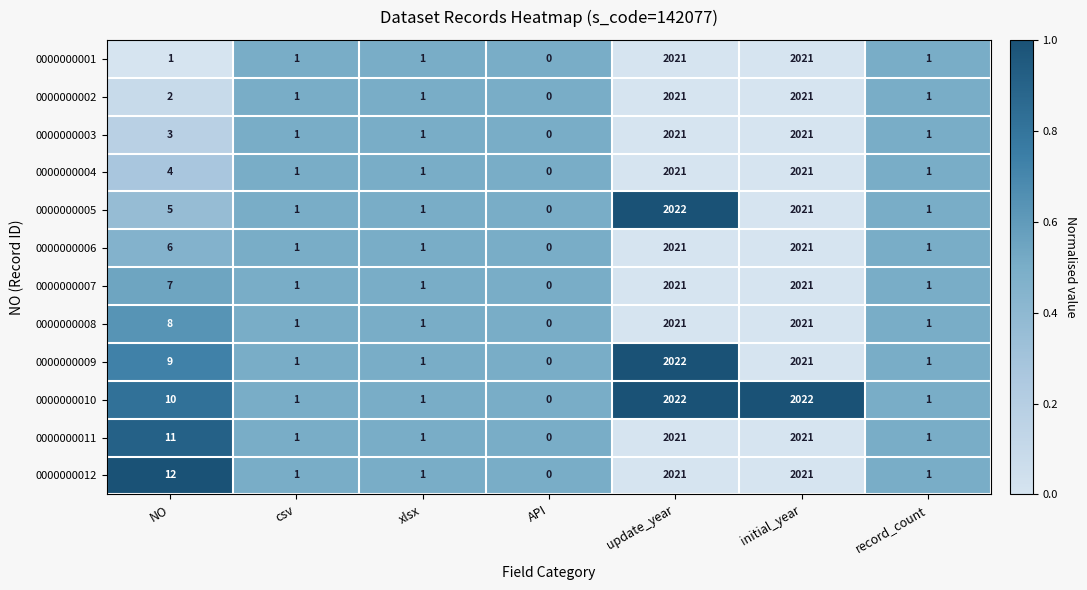

Which series changed the most between NO and xlsx?

0000000012